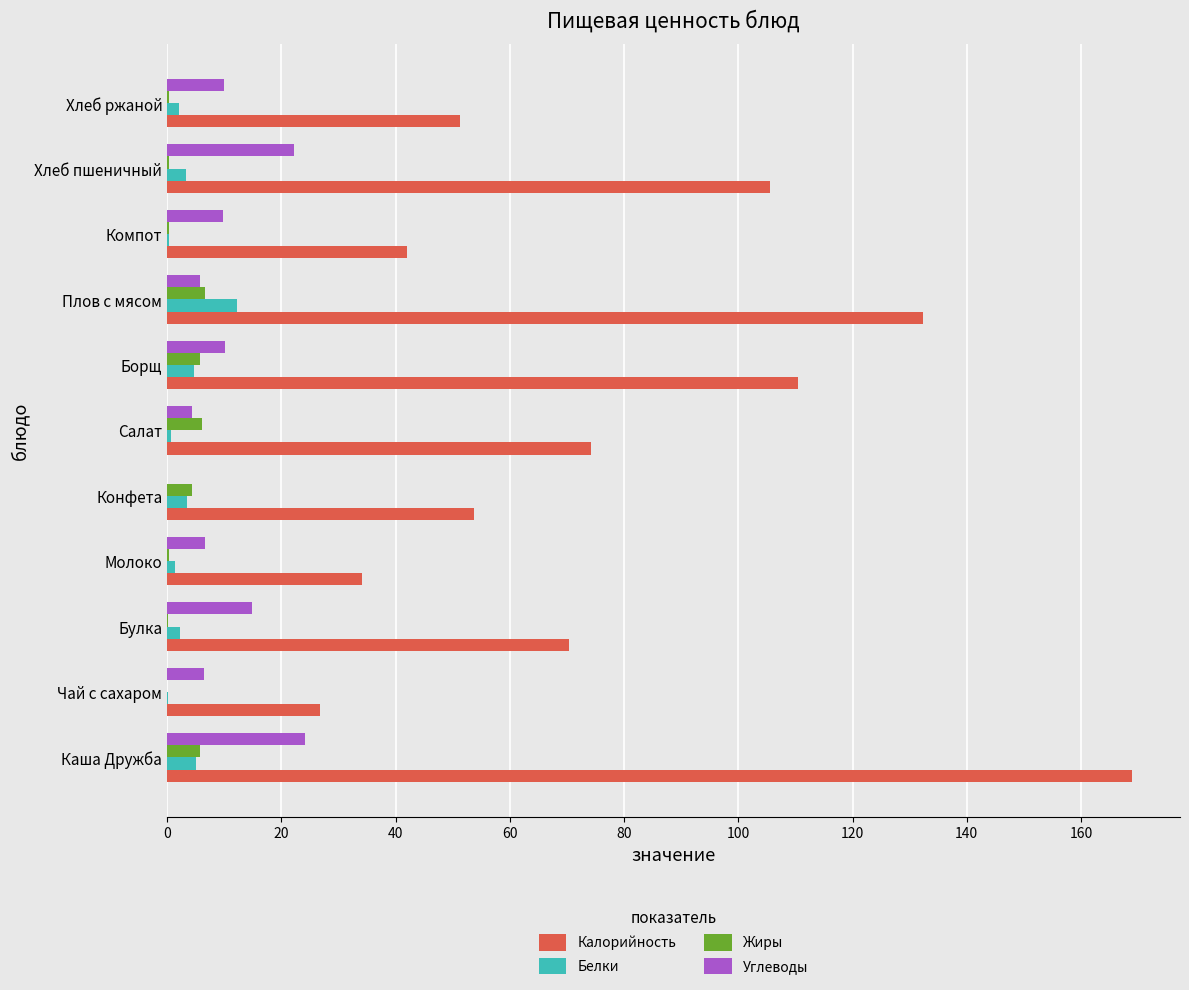

What is the highest value of the Жиры series?

6.7